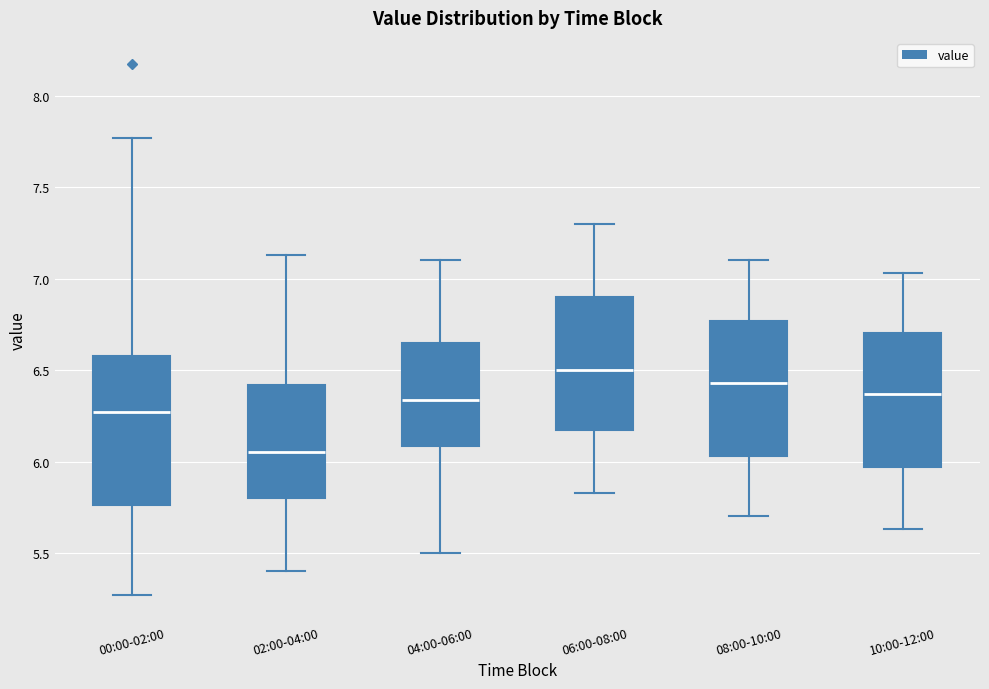

Which box has the lowest median line?

02:00-04:00